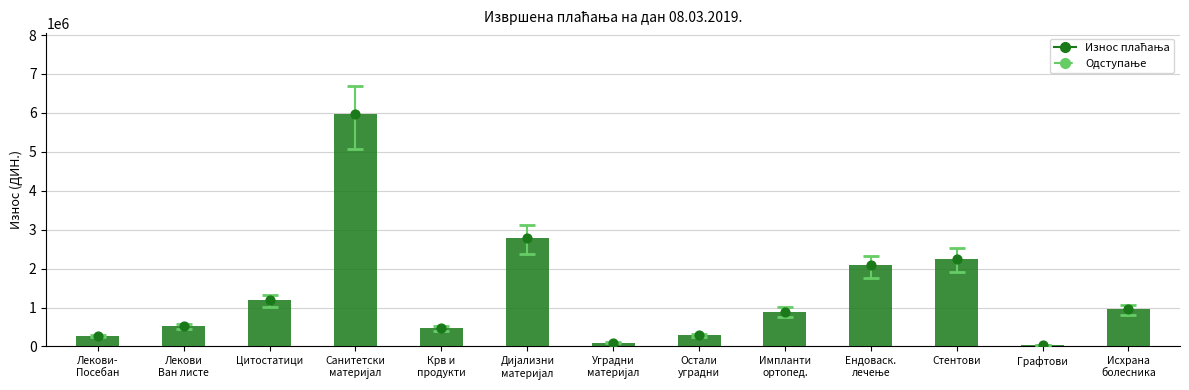

What is the change in value from Лекови-
Посебан to Импланти
ортопед.?

+621389.8